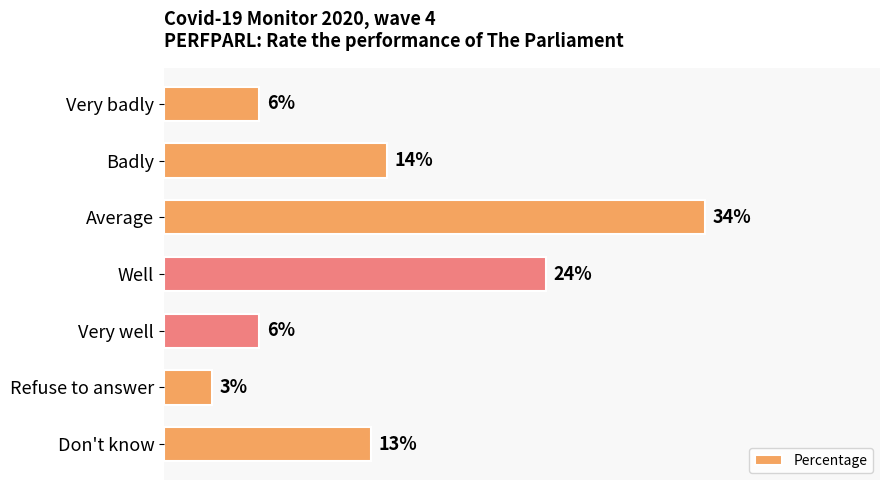

Between Very well and Badly, which is larger?

Badly